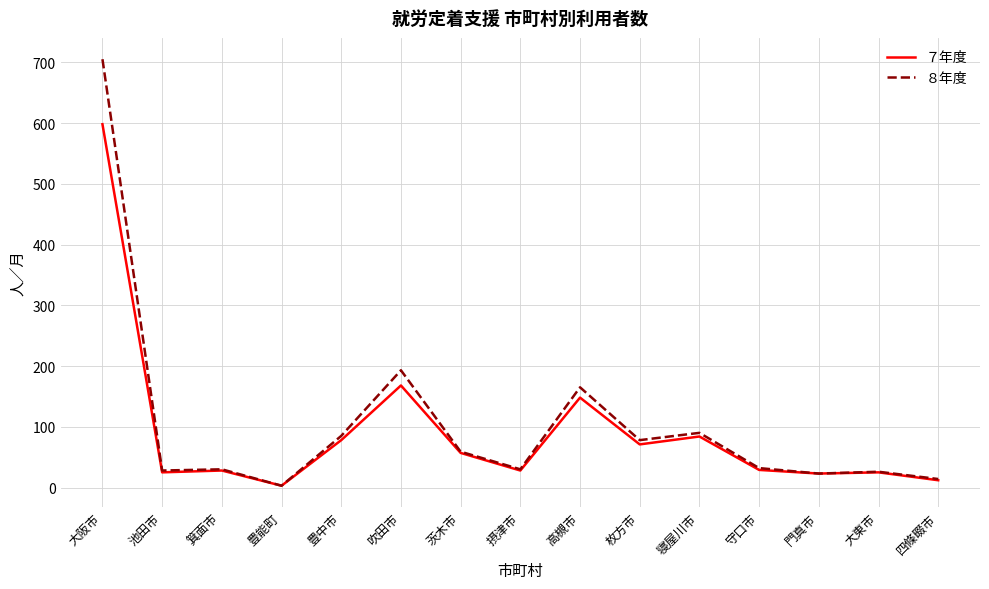

What is the greatest value displayed?

705